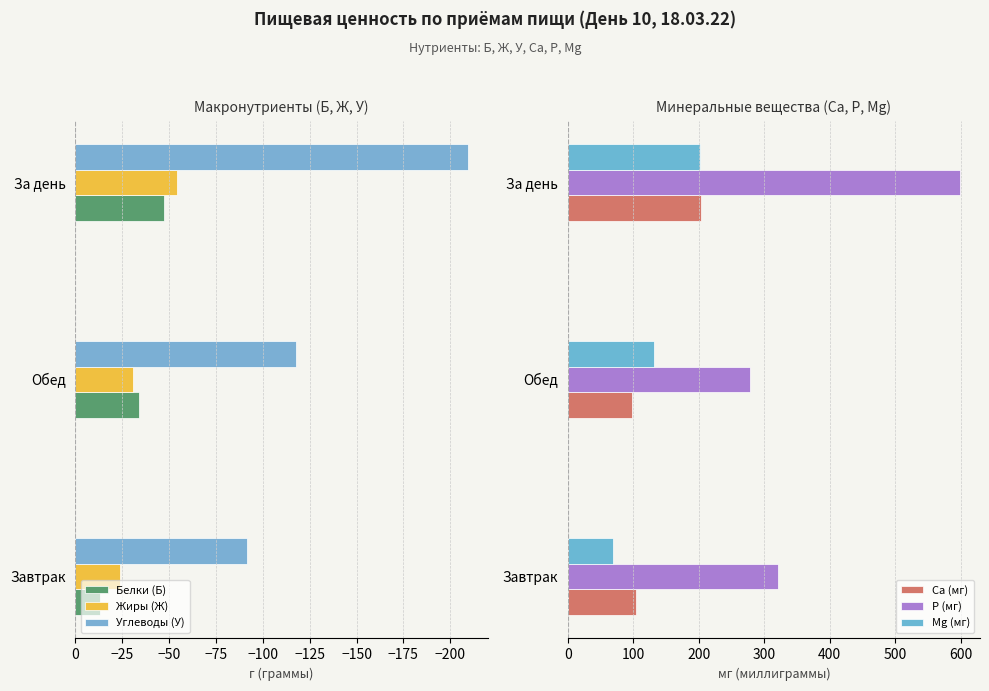

Where is Углеводы (У) nearest to the value -150?

Обед